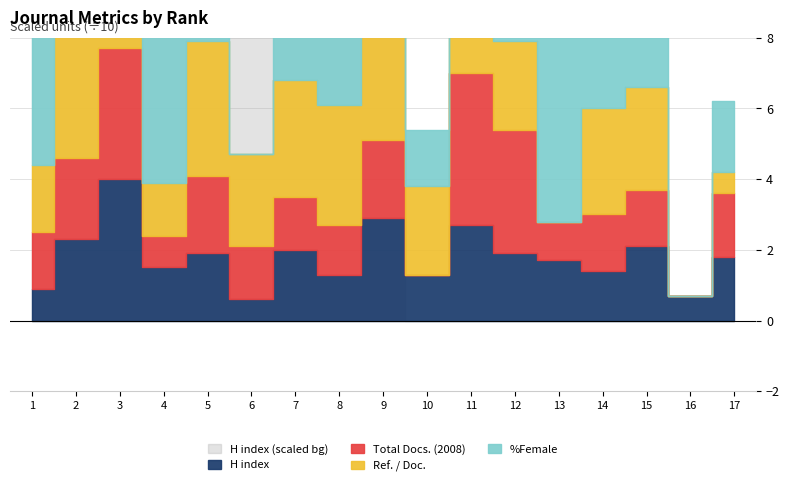

Rank the series at 15 from highest to lowest value.

Ref. / Doc., H index, Total Docs. (2008), %Female